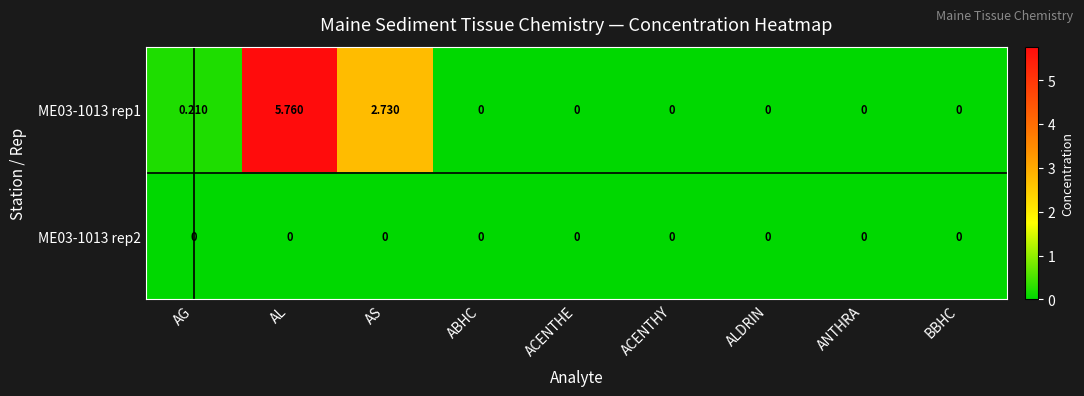

Count the number of categories in the chart.

9